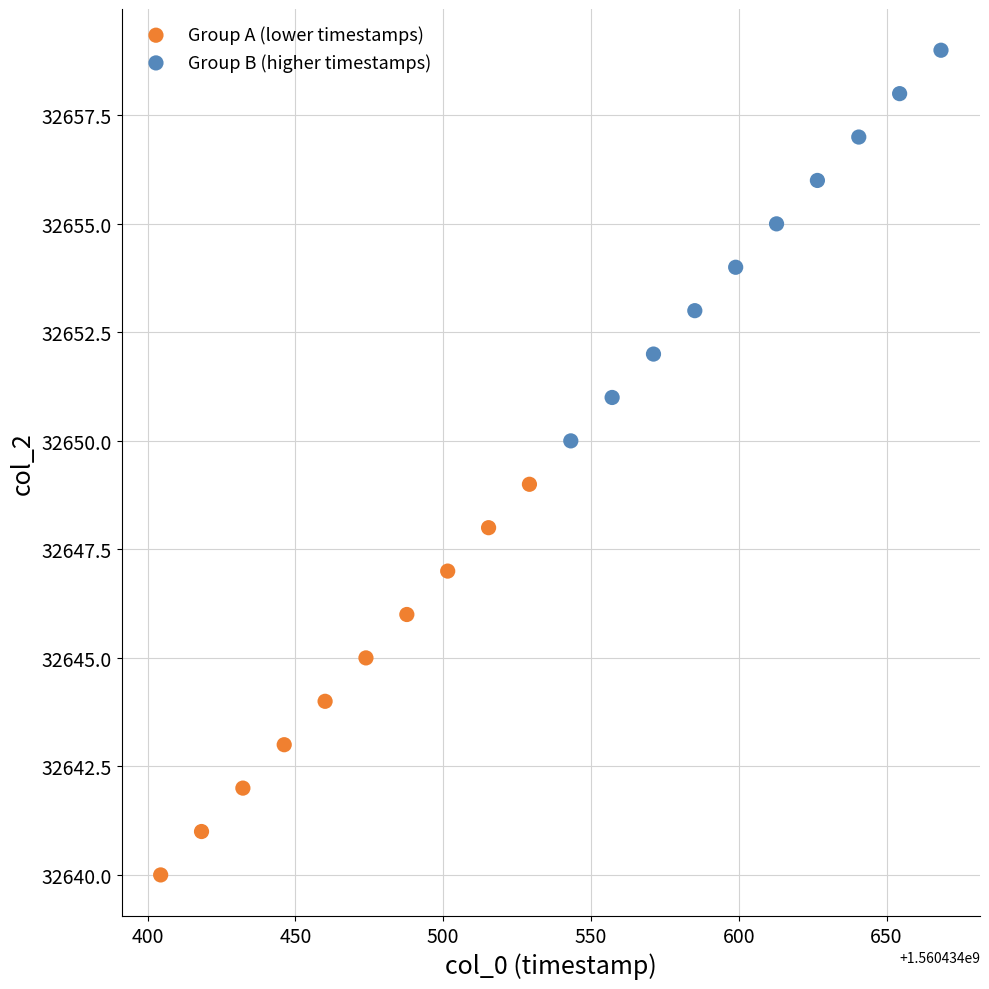

Which series contains the highest Y value?

Group B (higher timestamps)